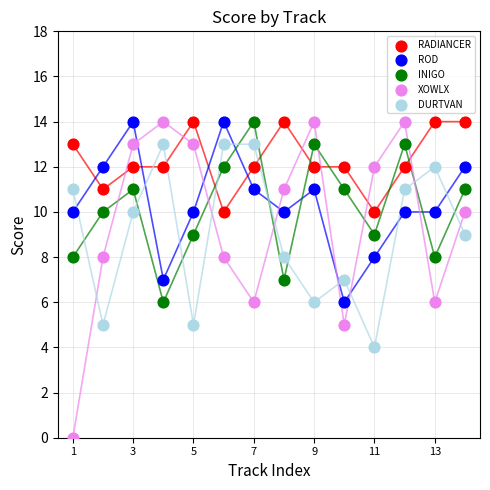

Which series contains the lowest Y value?

XOWLX